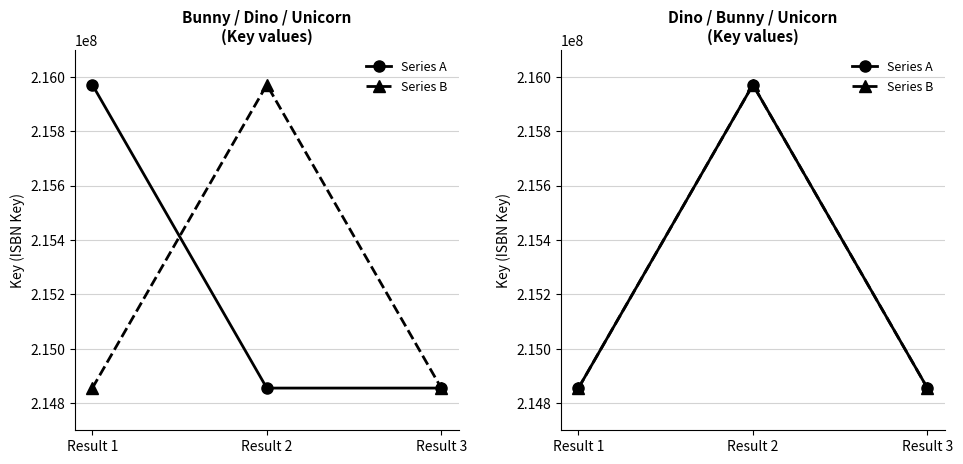

Reading left to right, transcribe all the data shown in this chart.

Series A: 214855175	215970594	214855217
Series B: 214855217	215970594	214855175